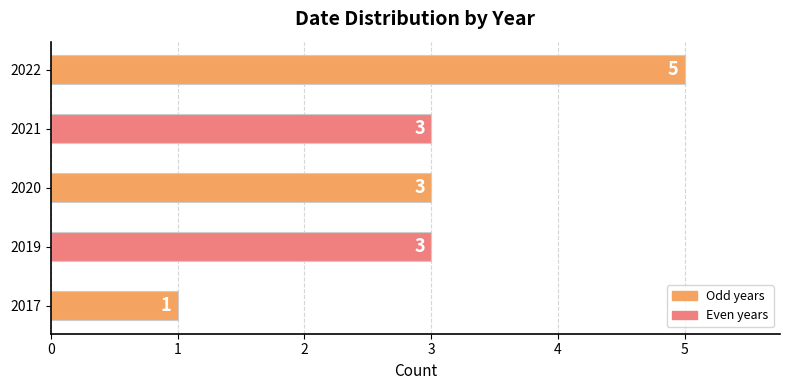

What is the ratio of the value at 2017 to the value at 2019?

0.3